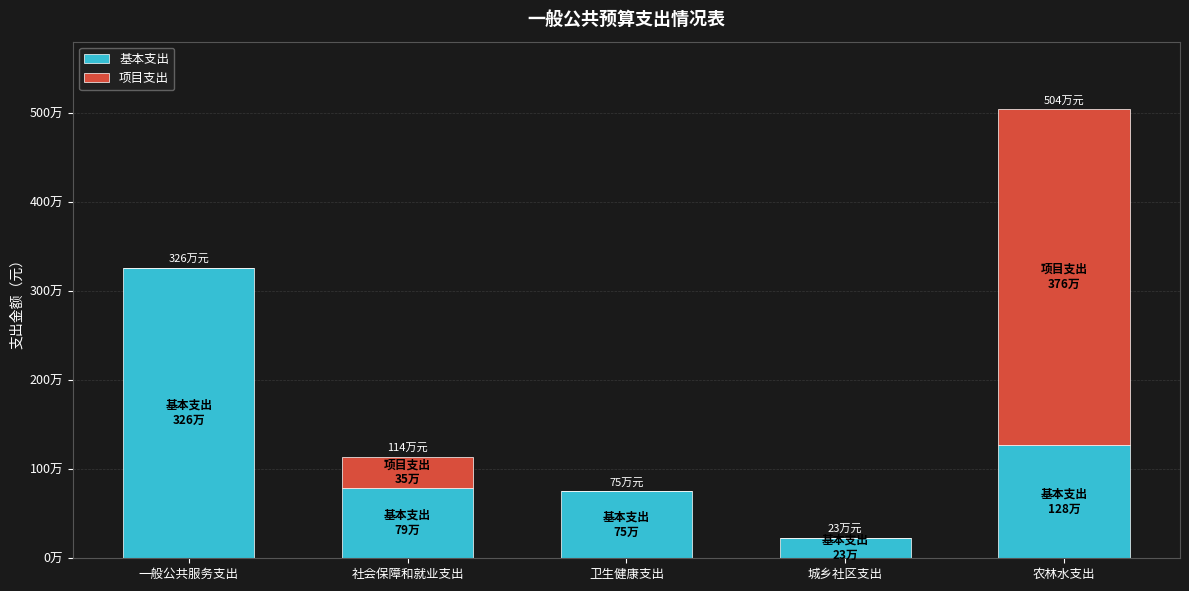

Does the chart contain stacked bars?

Yes